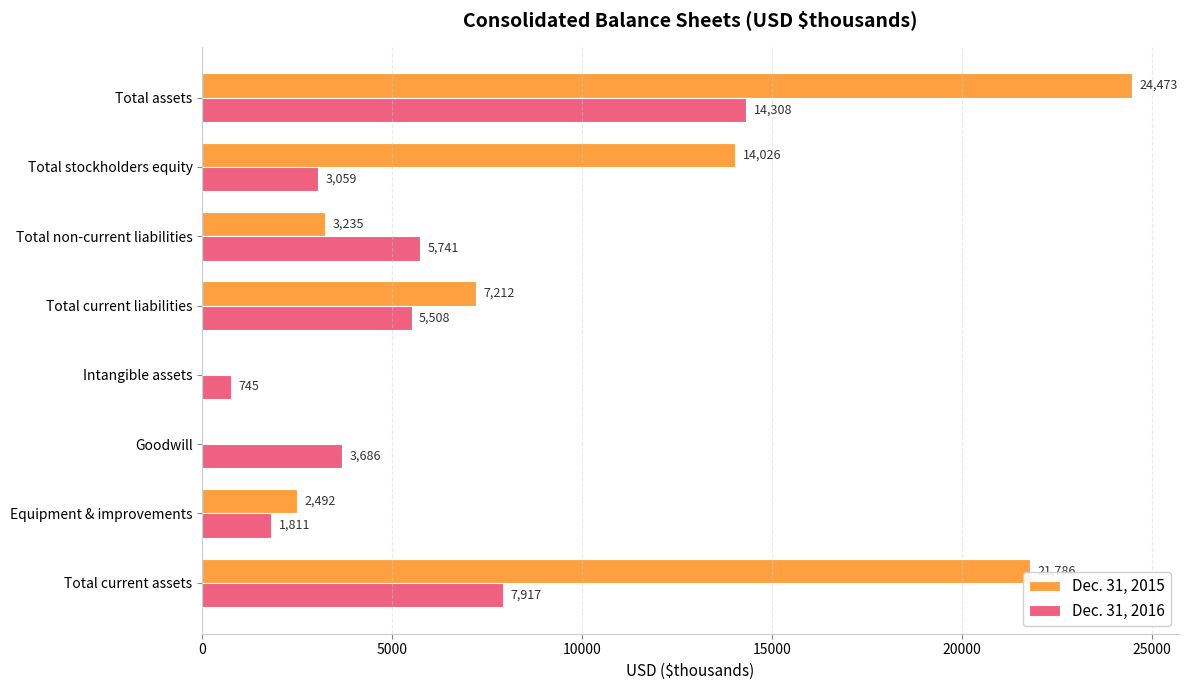

Which series changed the most between Intangible assets and Total non-current liabilities?

Dec. 31, 2016